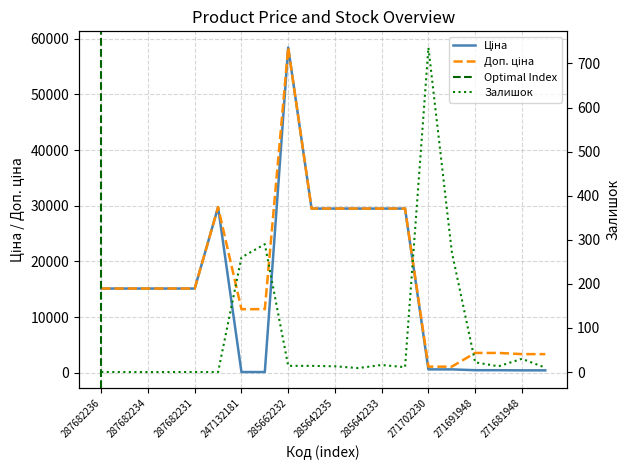

True or false: Ціна and Залишок cross at least once.

True